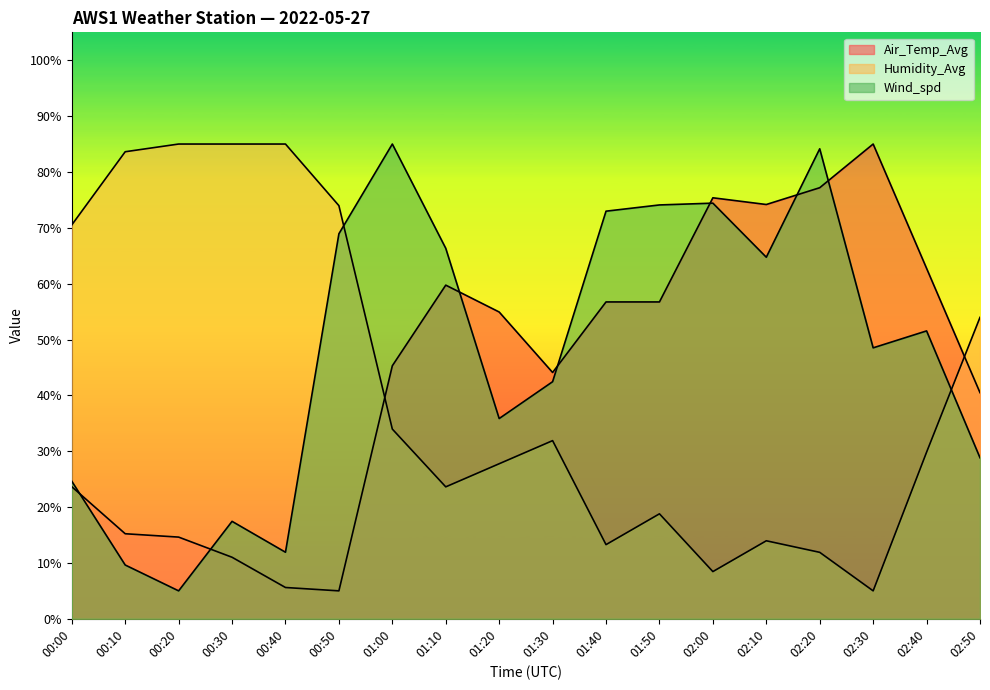

Does the chart have visible grid lines?

No